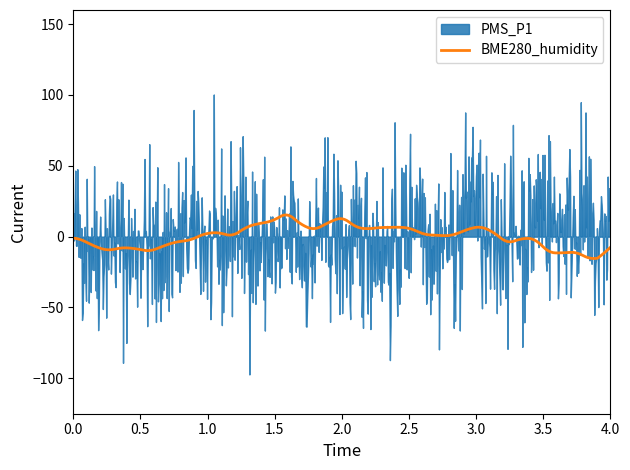

What is the lowest value of the BME280_humidity series?

-15.4